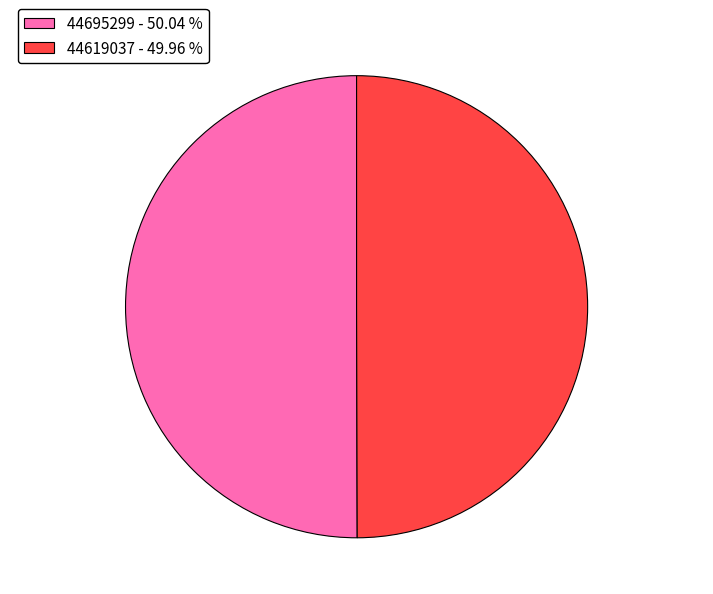

Is the sum of 44695299 - 50.04 % and 44619037 - 49.96 % greater than half?

Yes